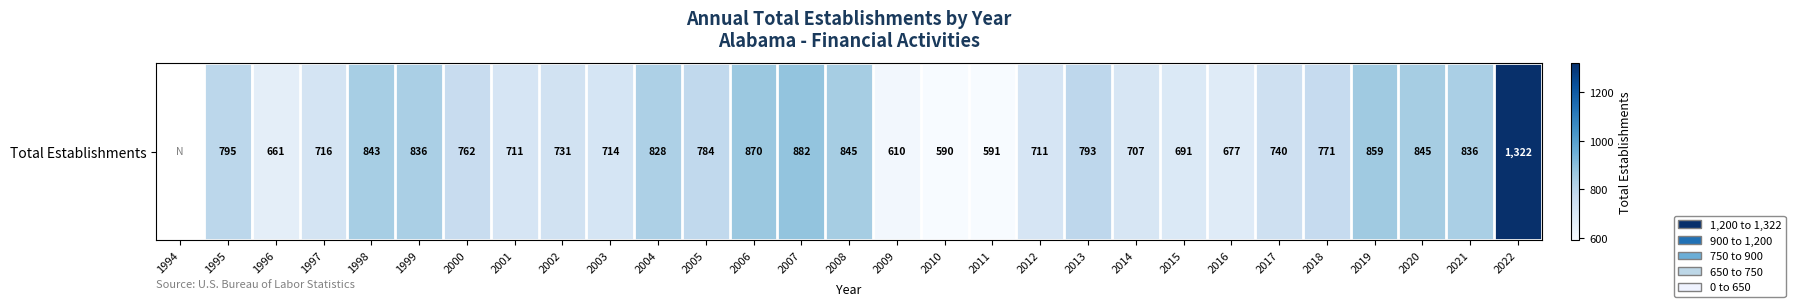

Which category has the highest value across all series?

2022